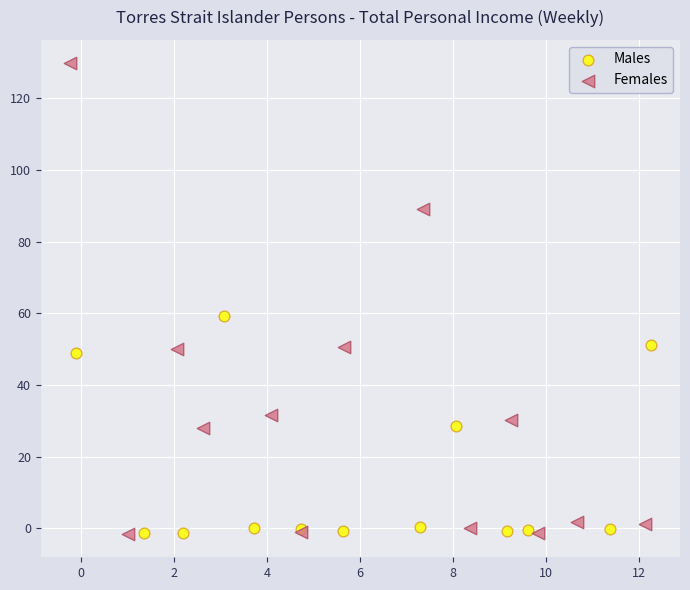

Which series has the largest Y range (max minus min)?

Females